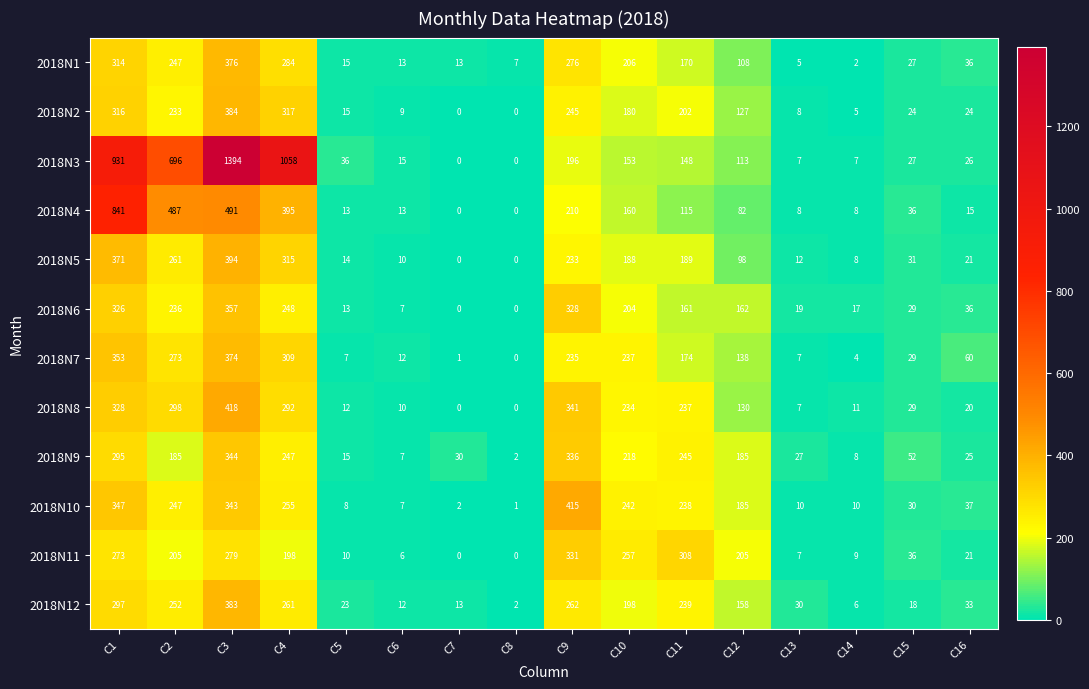

What is the difference between the second highest and minimum values in the 2018N4 series?

491